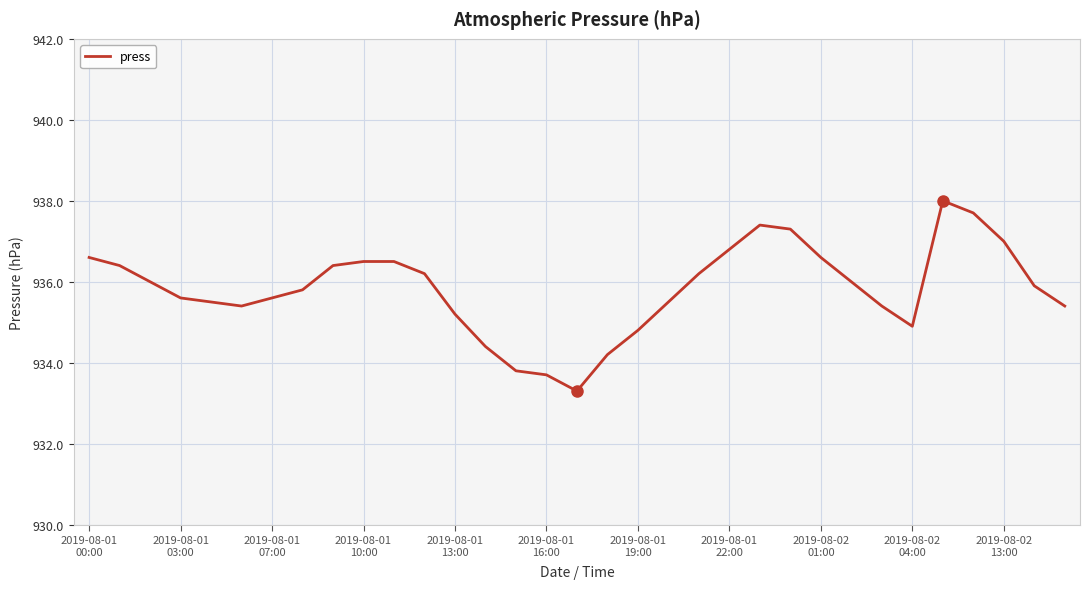

What is the greatest value displayed?

938.0